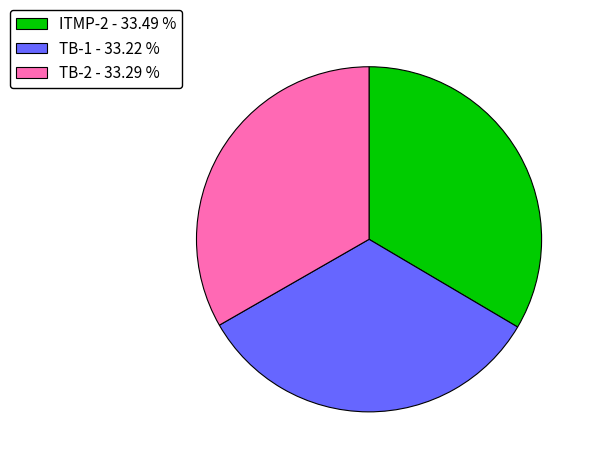

Approximately how many times larger is the value at ITMP-2 - 33.49 % compared to TB-2 - 33.29 %?

1.0